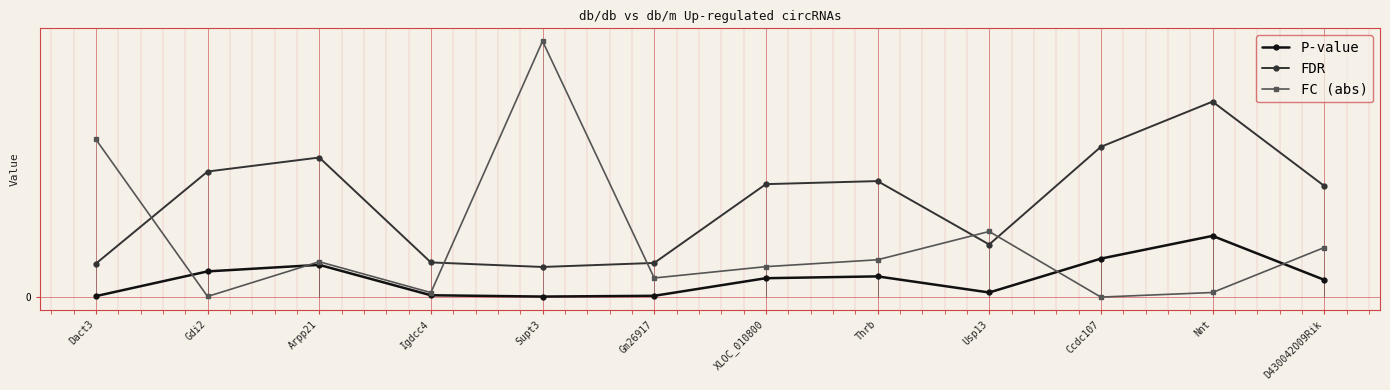

What is the total value across all series at D430042O09Rik?

0.1